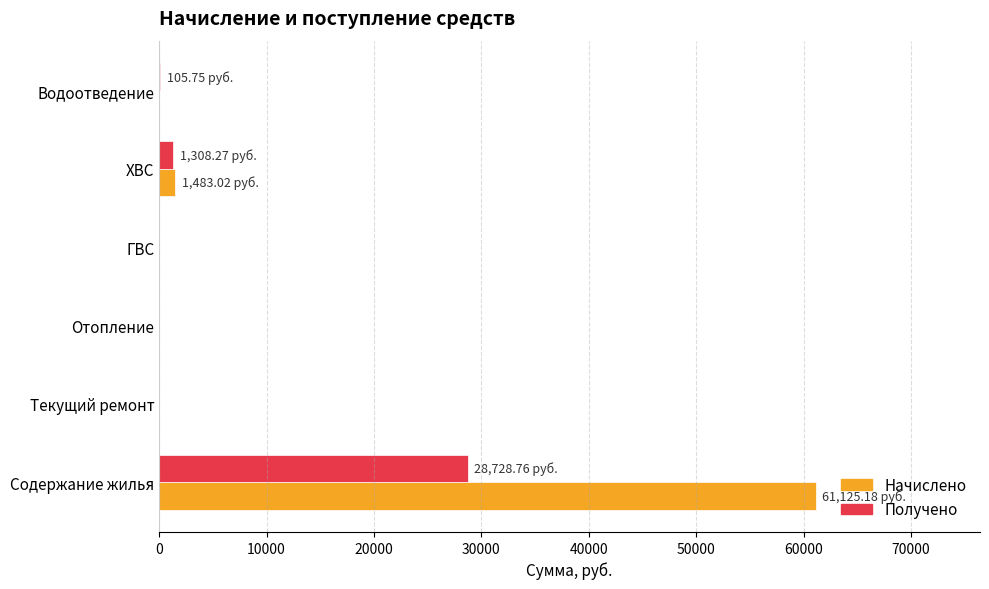

What is the sum of all Получено values?

30142.8